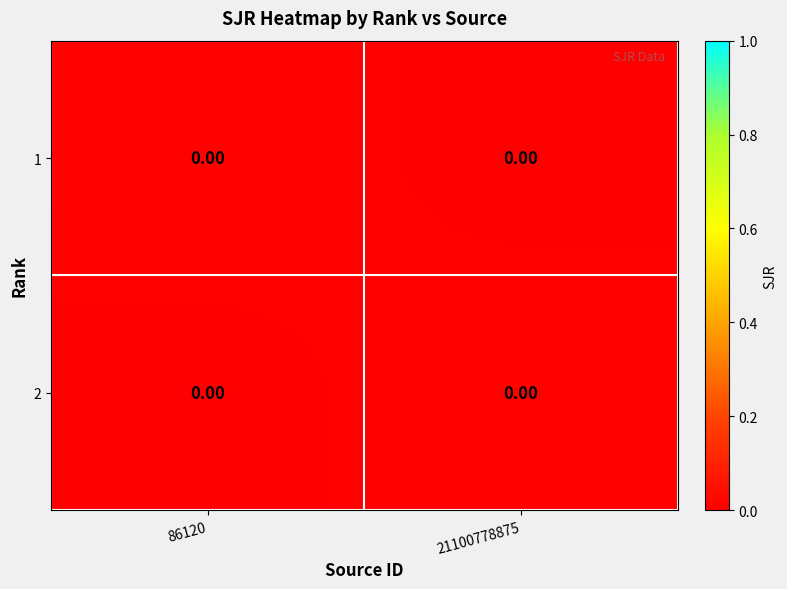

Rank the series at 86120 from highest to lowest value.

1, 2